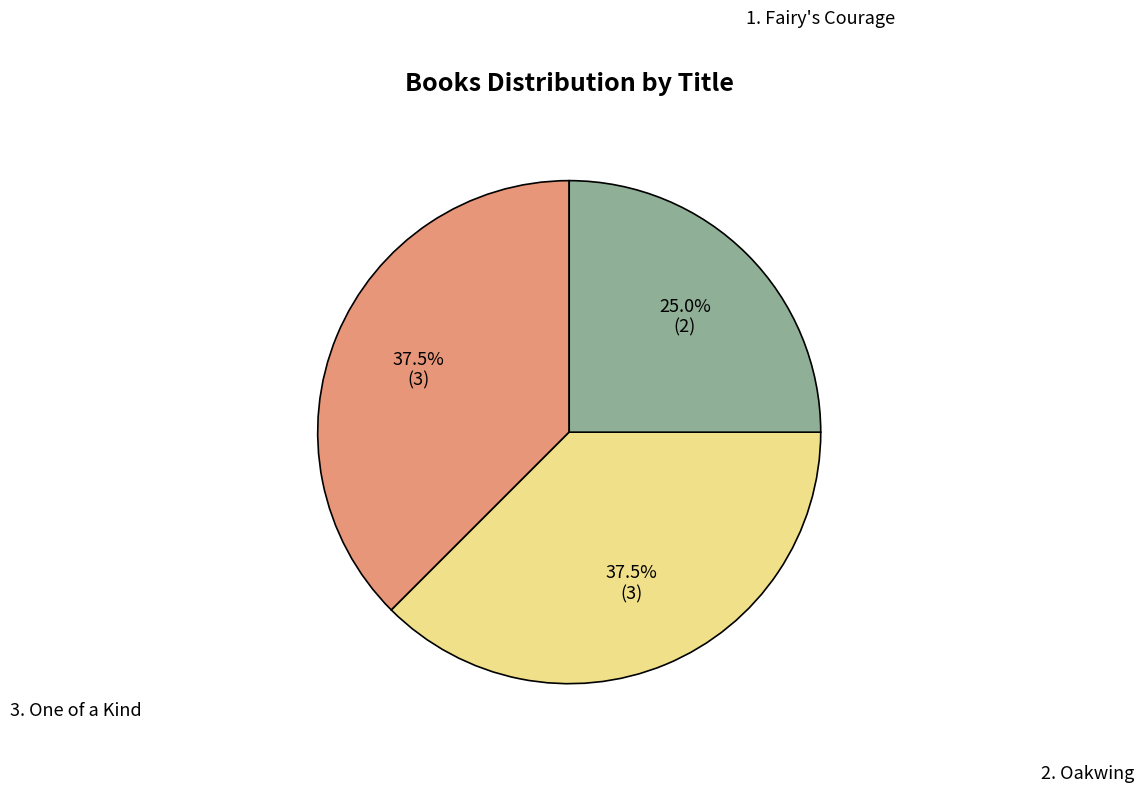

Is there any slice that represents more than half of the pie?

No